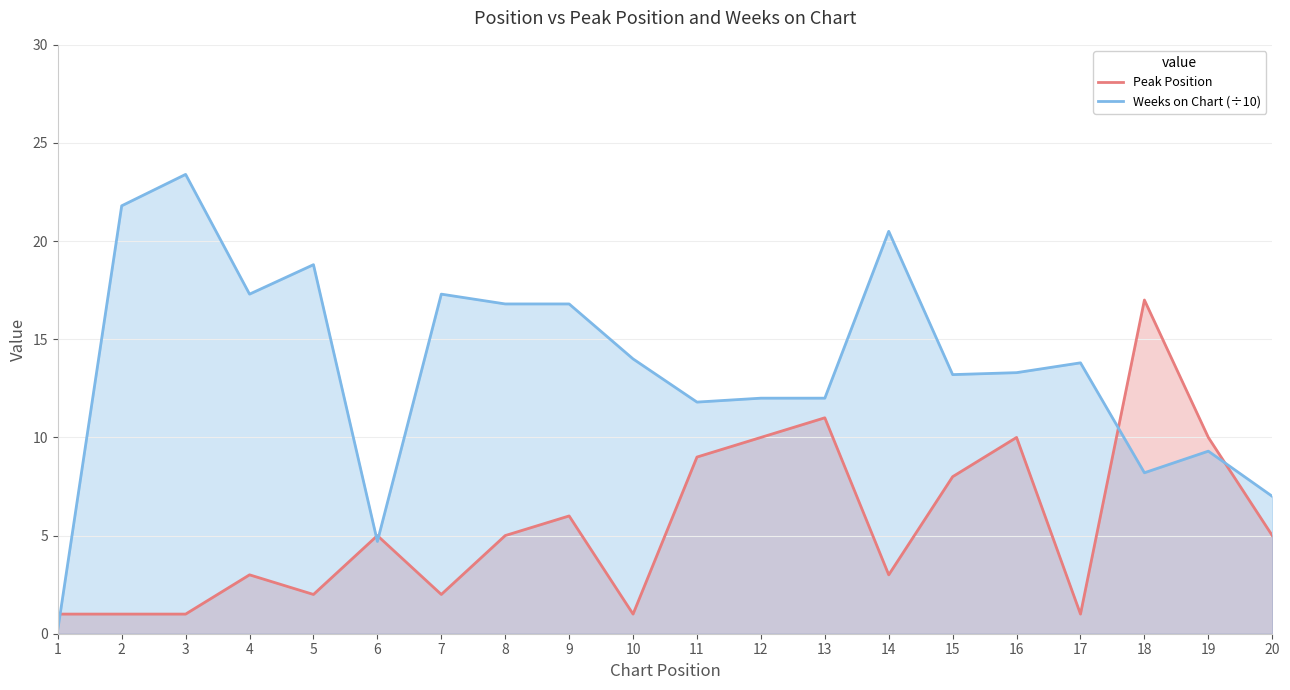

How many categories are shown in the chart?

20